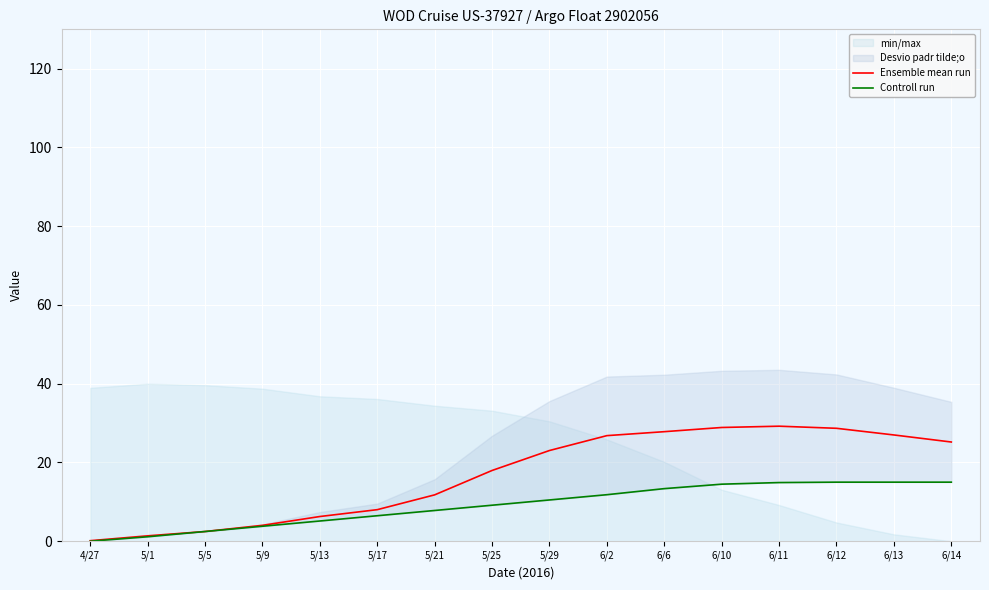

True or false: Ensemble mean run and Controll run intersect in this chart.

False